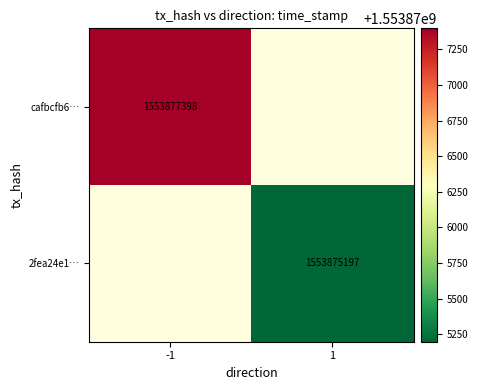

What is the smallest value displayed?

1553875197.0